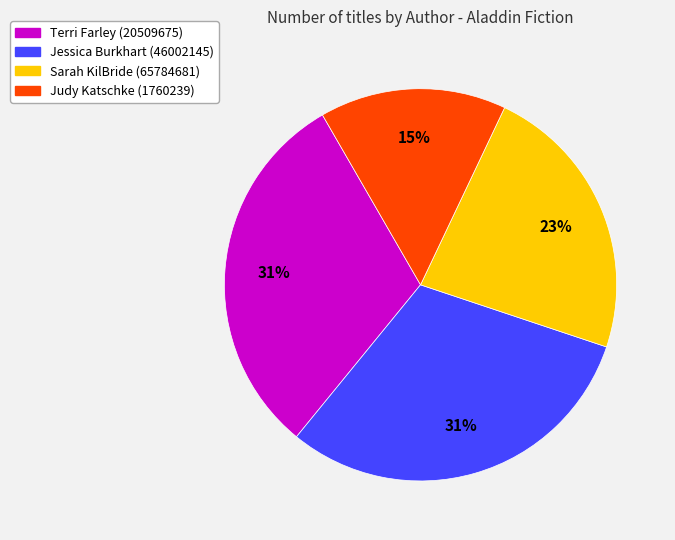

What percentage is the Jessica Burkhart (46002145) slice, to the nearest percent?

31%